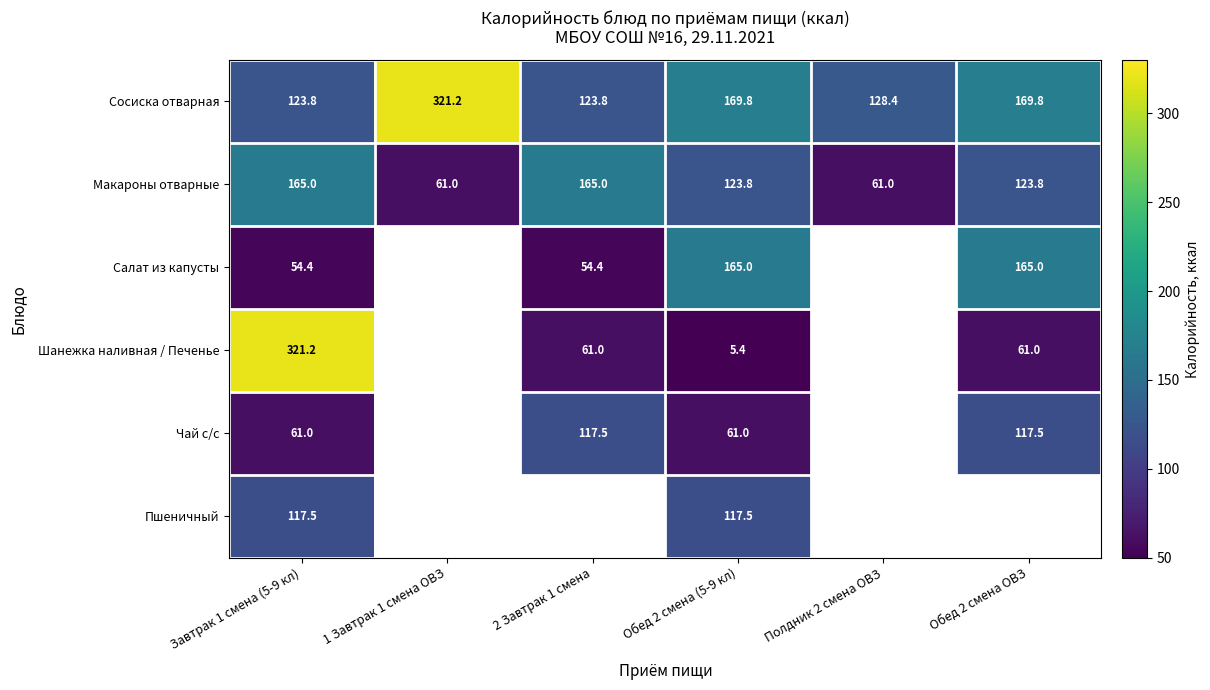

What is the sum of the Чай с/с values at Завтрак 1 смена (5-9 кл) and 2 Завтрак 1 смена?

178.5